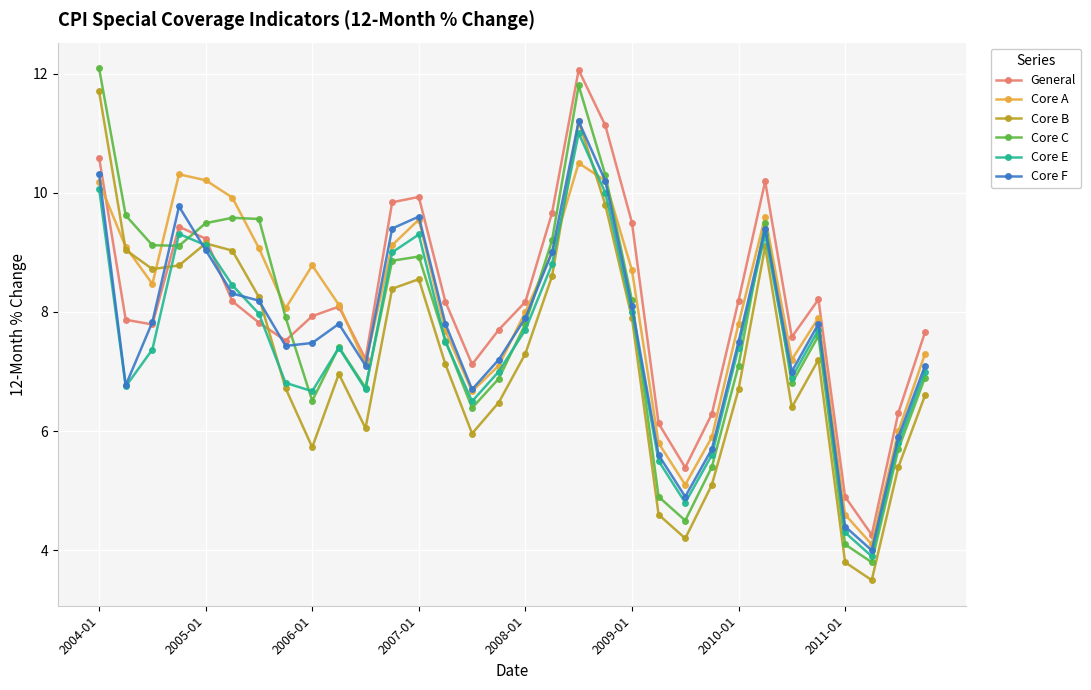

Which series has the widest spread of values?

Core C